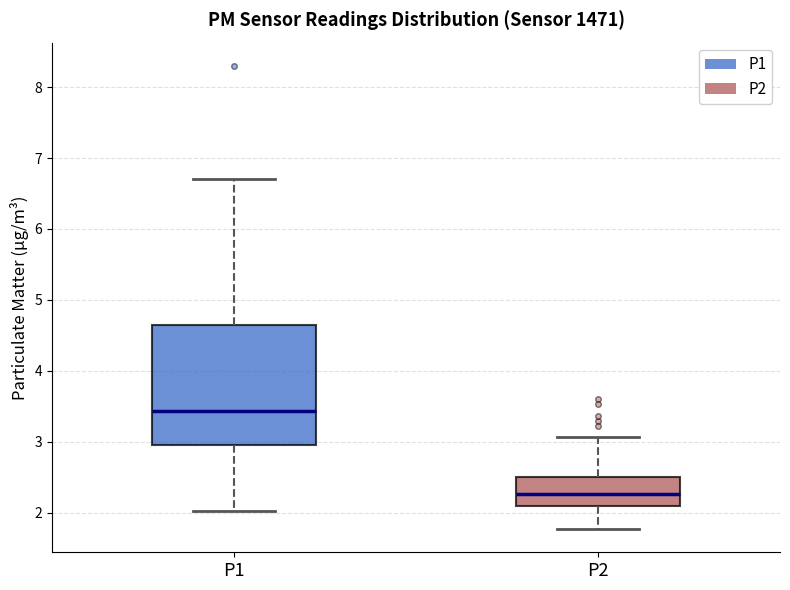

Which box has the highest median line?

P1